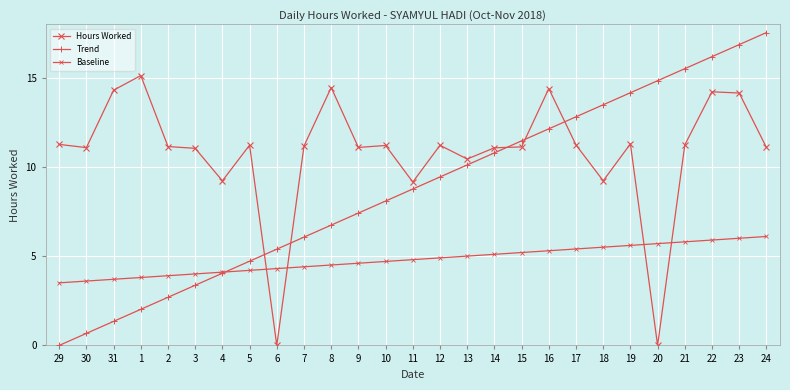

Which label corresponds to the largest value in the chart?

24